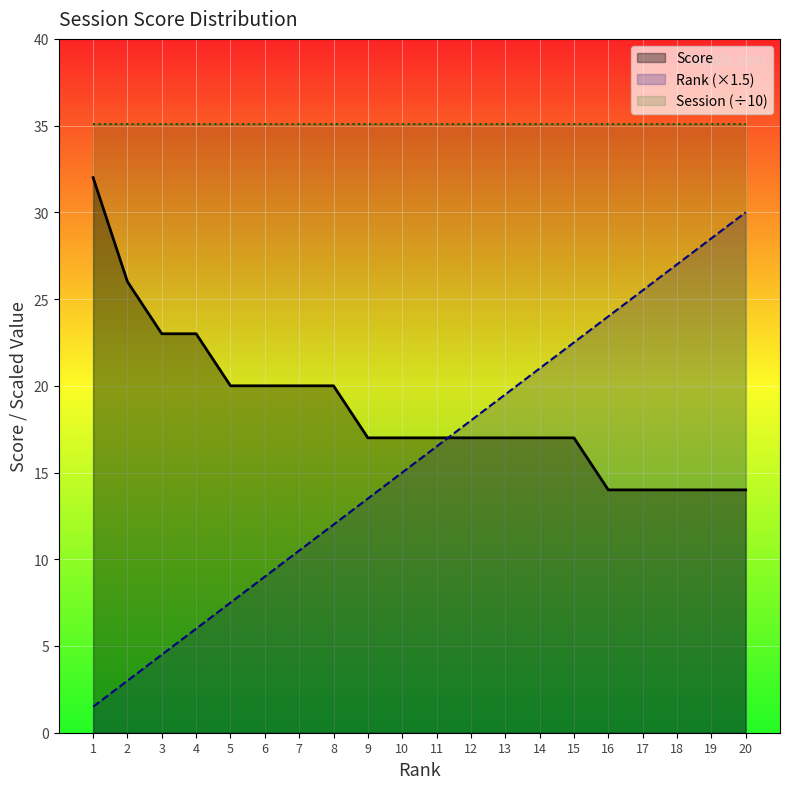

What is the difference between the highest and lowest values at 4?

29.1